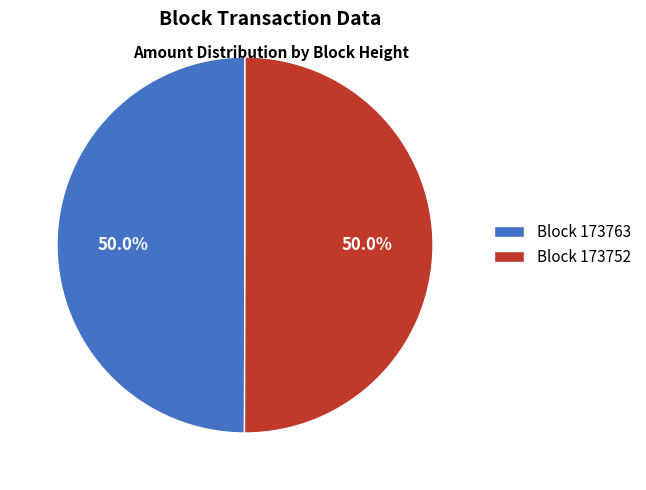

What is the ratio of the value at Block 173763 to the value at Block 173752?

1.0